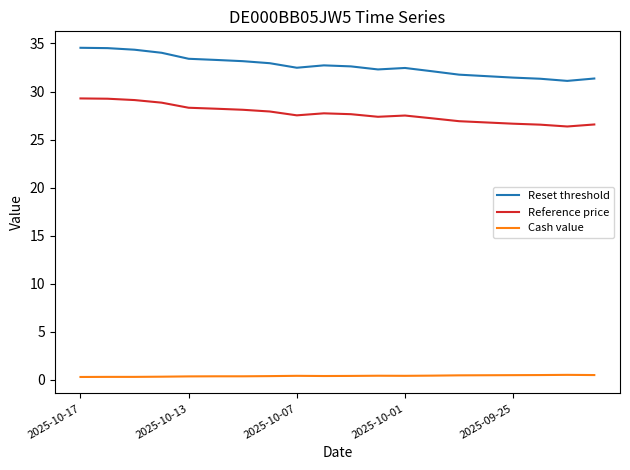

Which series has the largest range (max minus min)?

Reset threshold